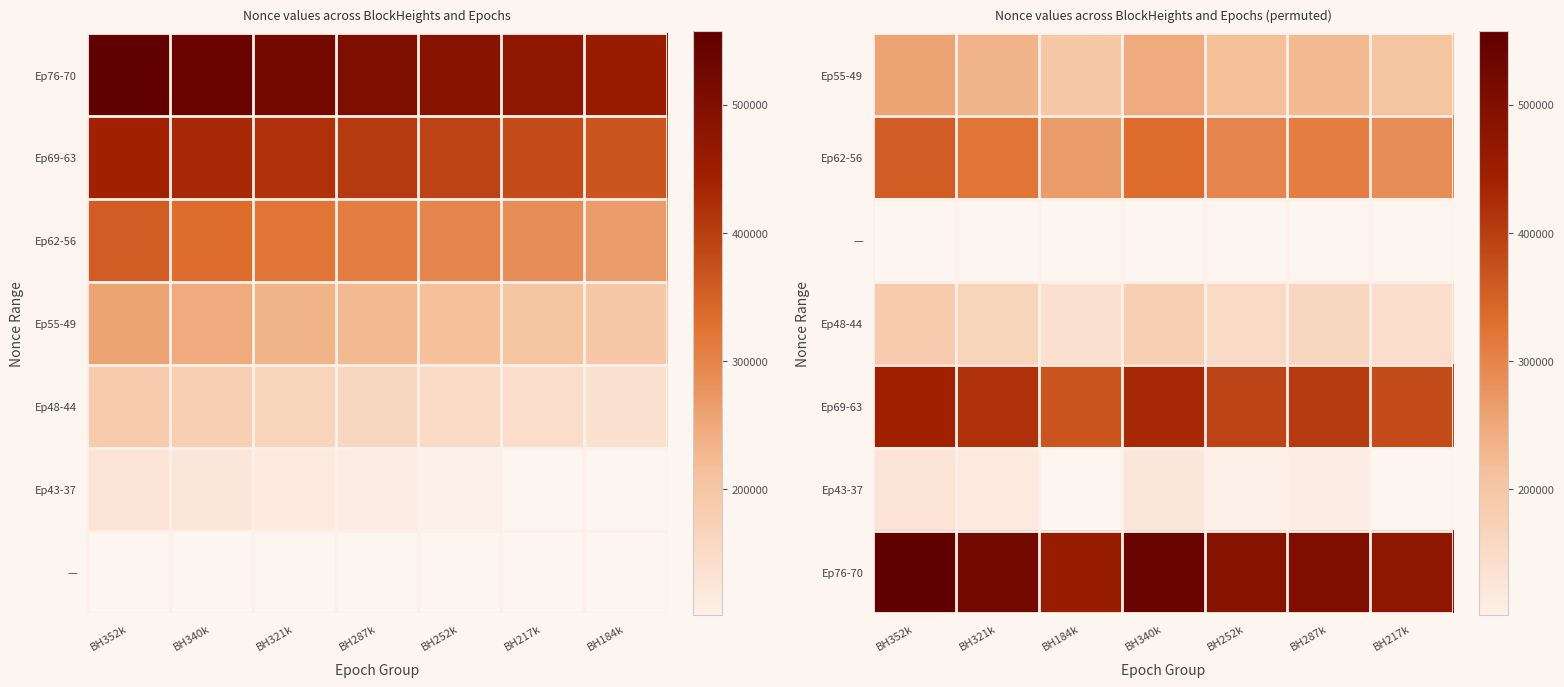

True or false: Ep76-70 has a value of 121788.2 at BH287k.

False